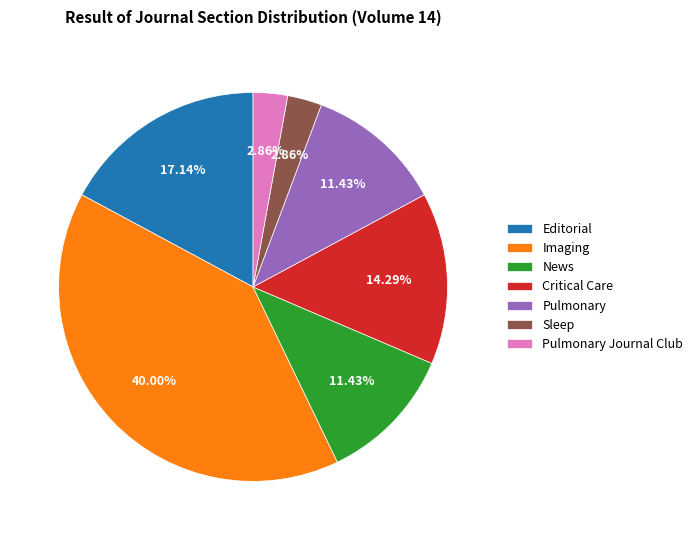

To the nearest percent, what is the average slice percentage?

14%